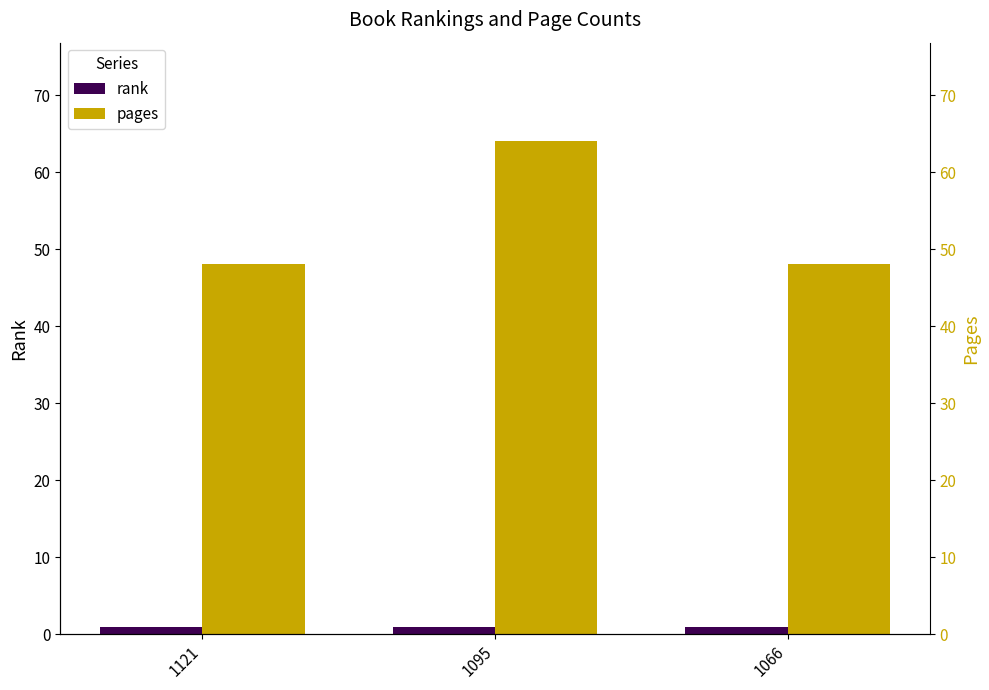

What is the approximate value of pages at 1121, to the nearest 10?

50